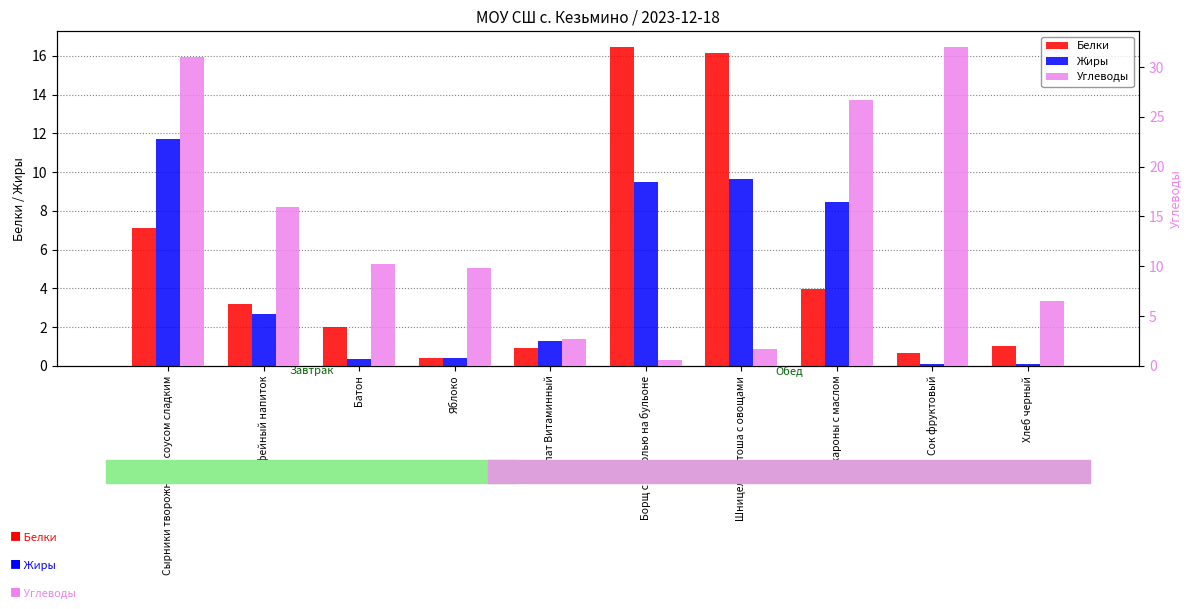

What is the difference between the Жиры values at Сырники творожные с соусом сладким and Салат Витаминный?

10.4